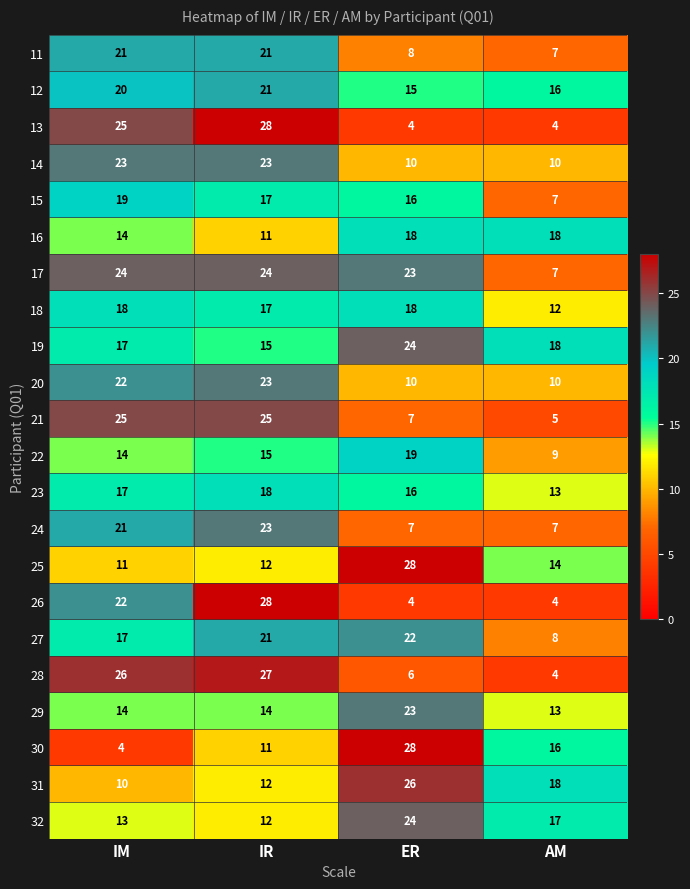

At which label does 19 first exceed 18?

ER